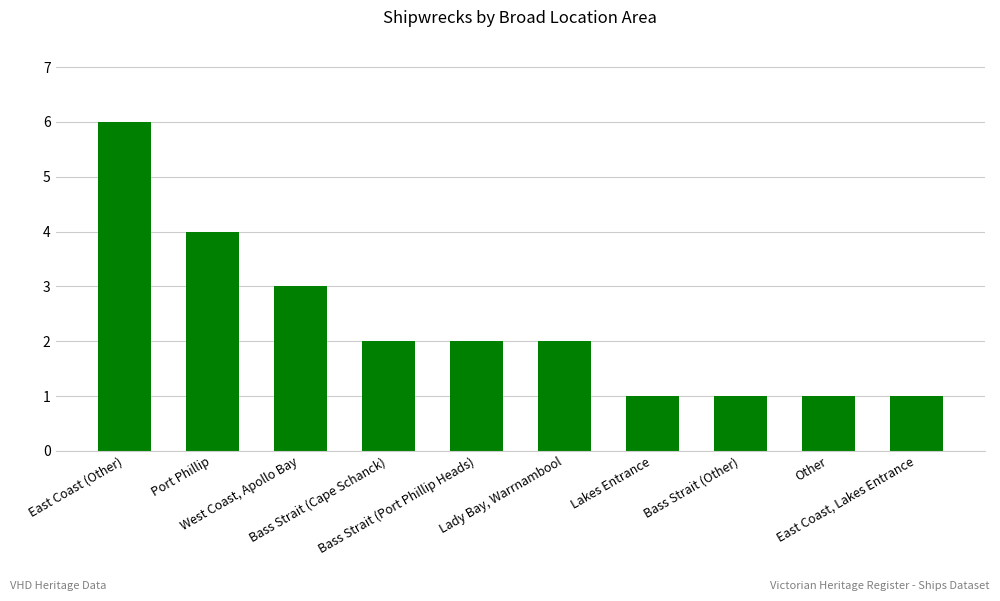

Reading left to right, what are all the values shown in this chart?

6	4	3	2	2	2	1	1	1	1